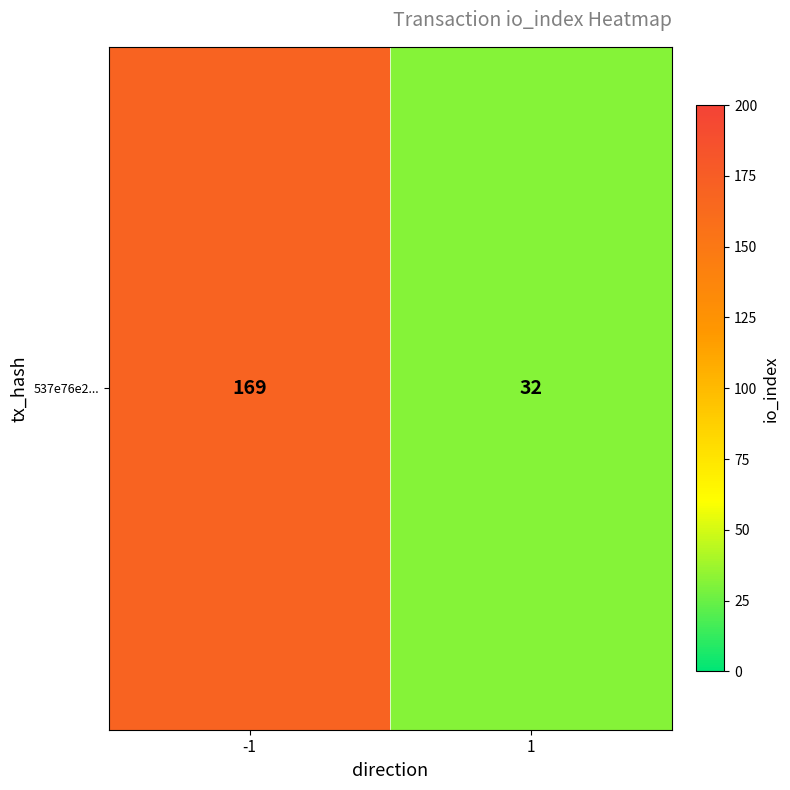

List the labels in order of value, largest first.

-1, 1